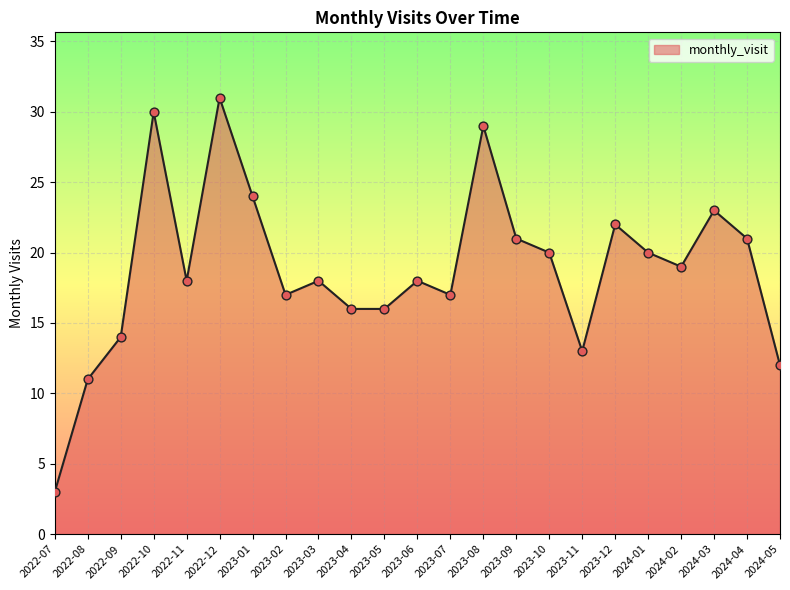

Which has a higher value, 2022-07 or 2024-02?

2024-02